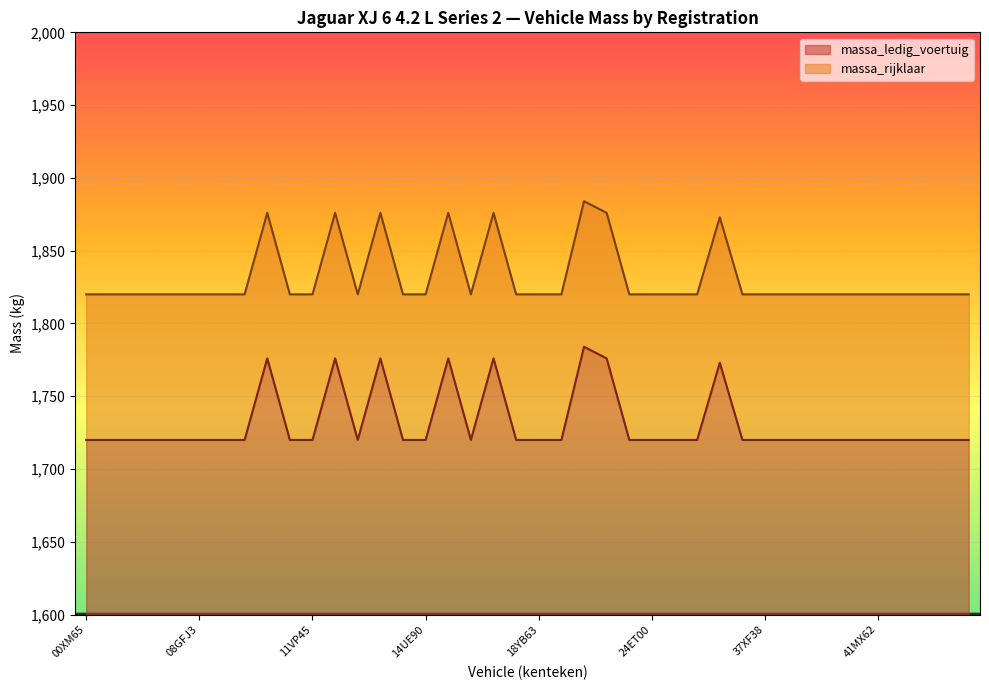

What value does the massa_rijklaar series have at 22SBNP, to the nearest 10?

1880